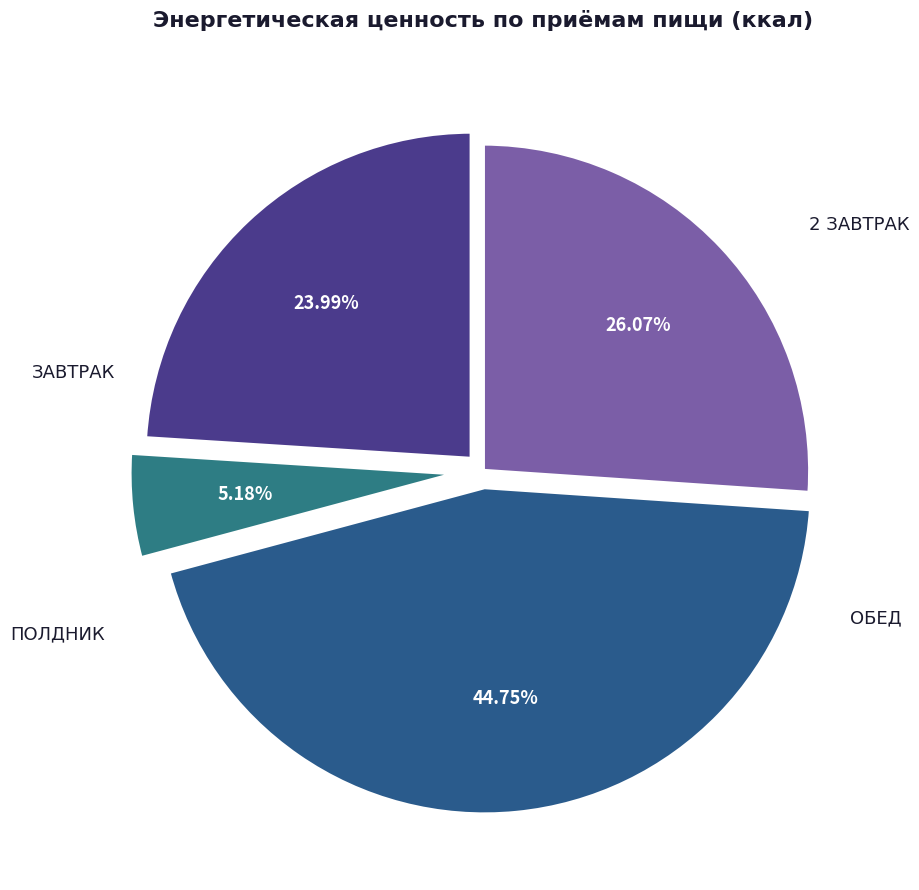

To the nearest percent, what percentage of the pie is 2 ЗАВТРАК?

5%